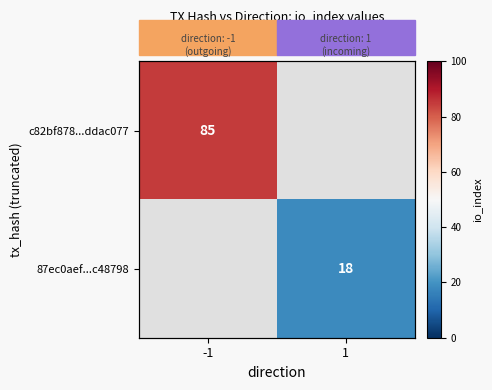

At which category does the chart reach its peak across all series?

-1